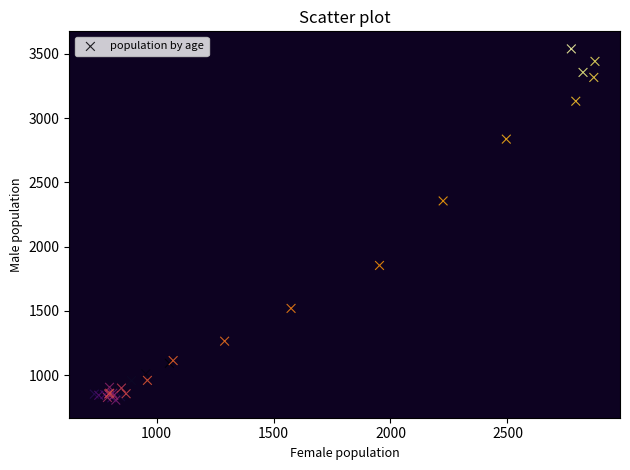

What Y value in the scatter plot is closest to 2171?

2355